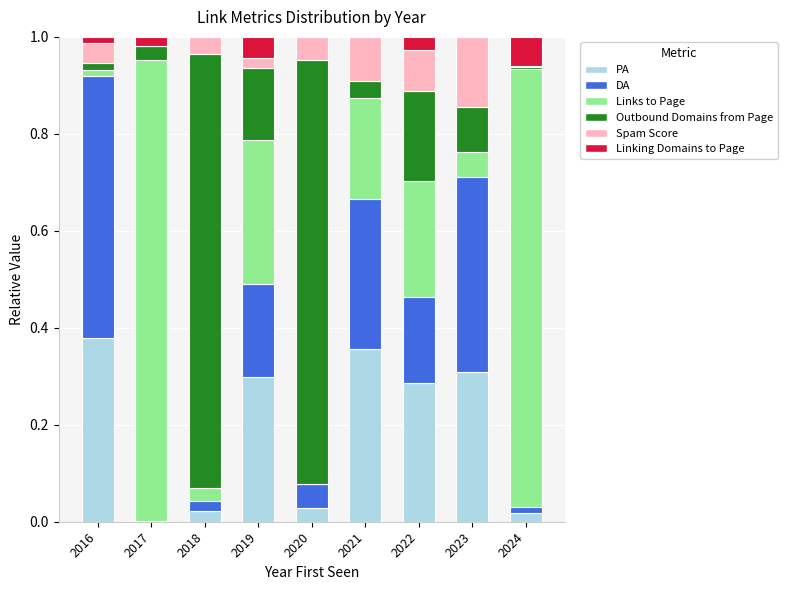

At which label does PA reach its peak?

2016